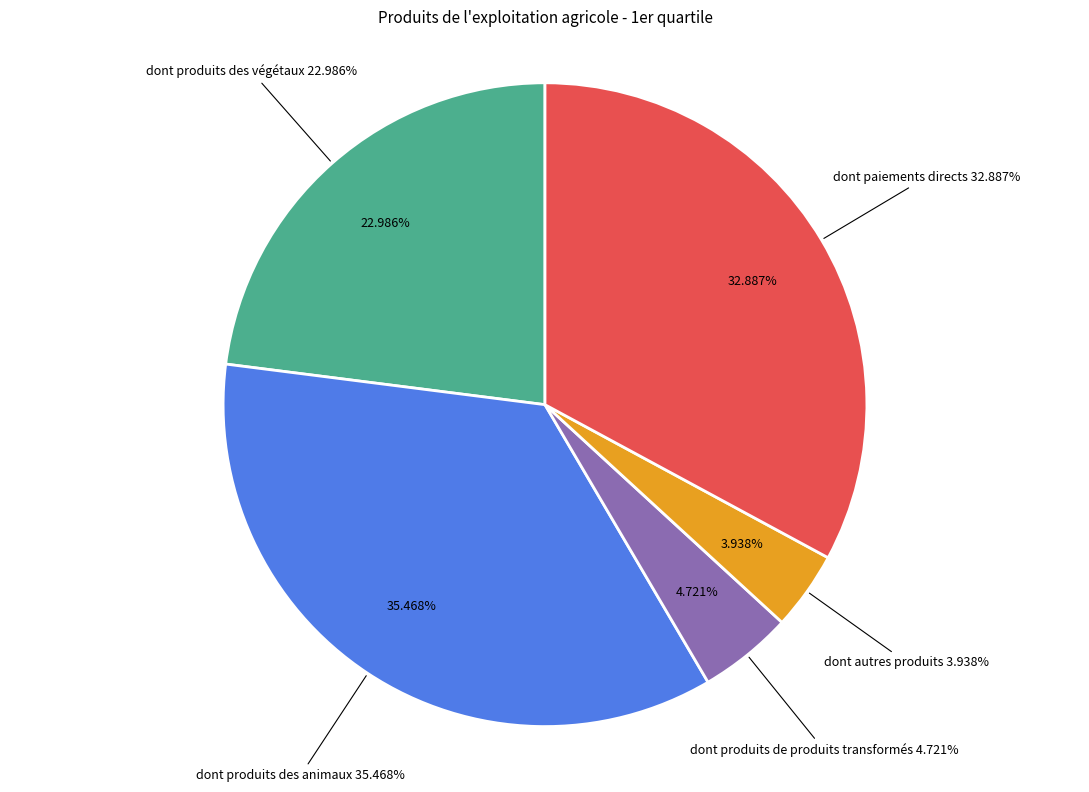

Which slice is the largest?

dont produits des animaux